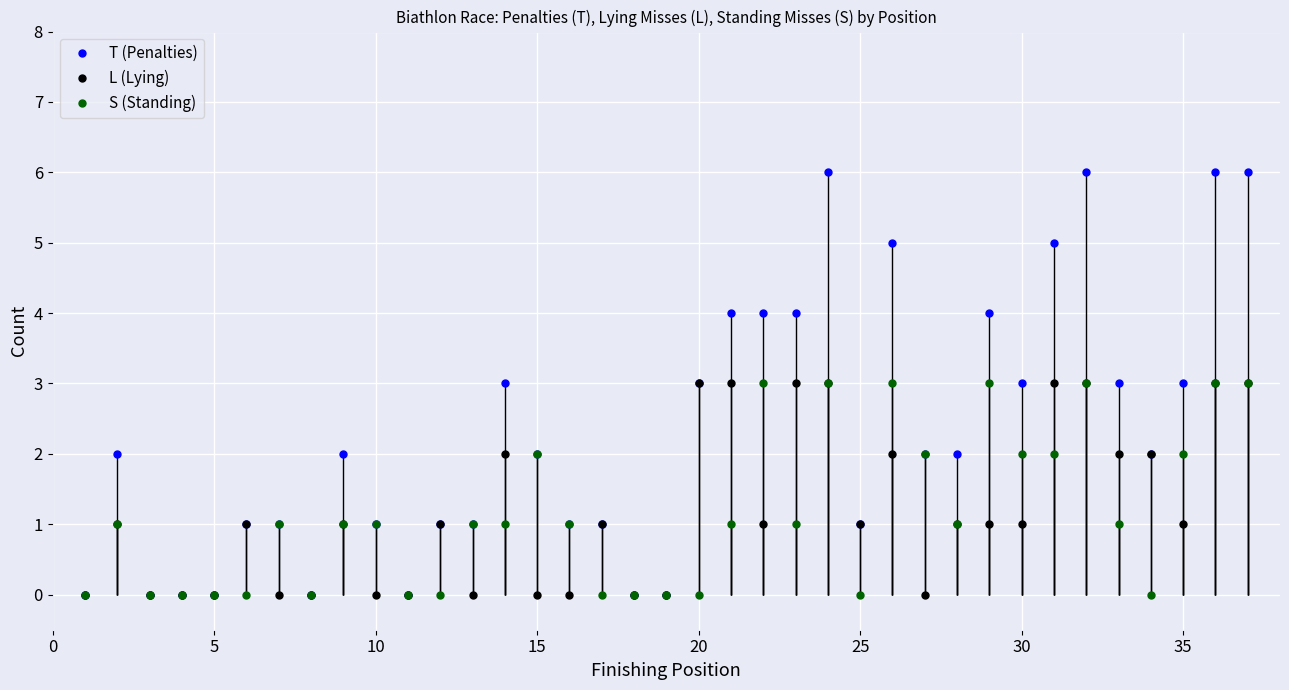

How many values in the T (Penalties) series are below 2?

16